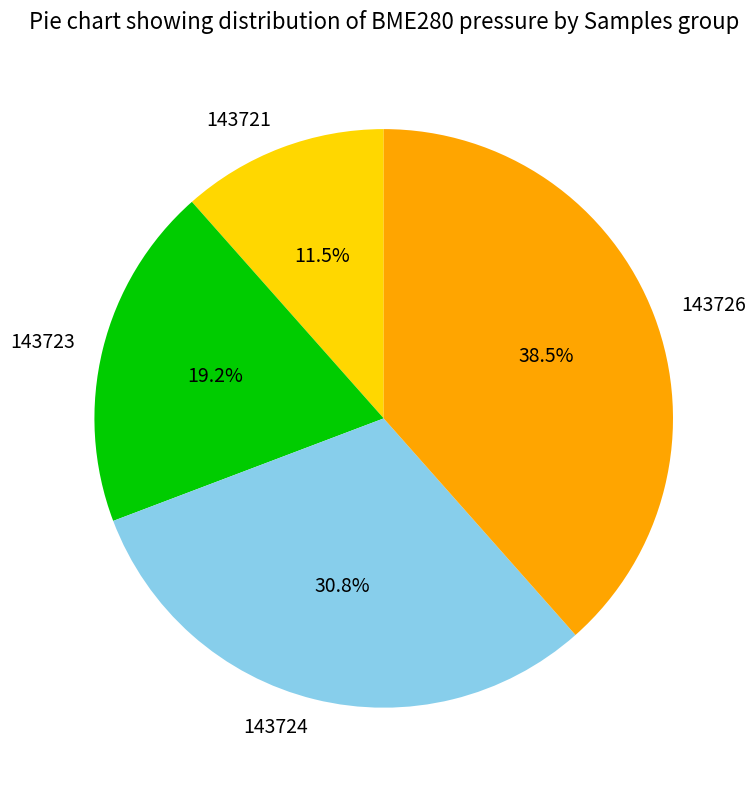

Combined, do 143723 and 143726 account for over 50%?

Yes